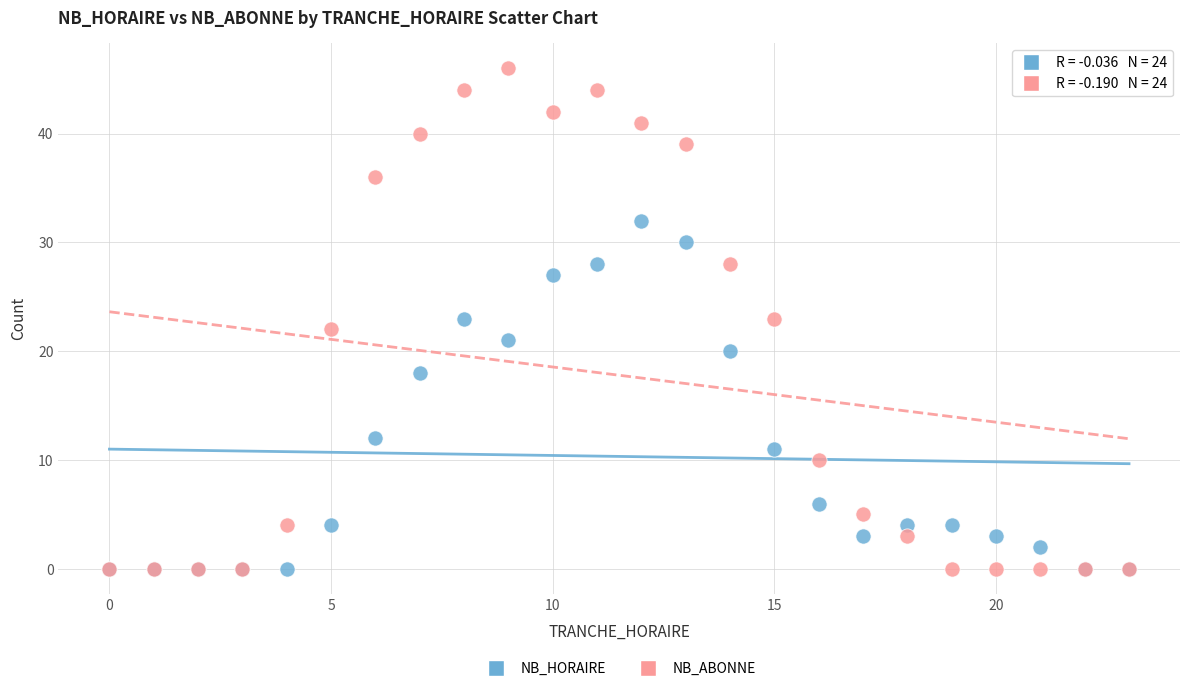

What are all the series names shown in the legend?

NB_HORAIRE, NB_ABONNE